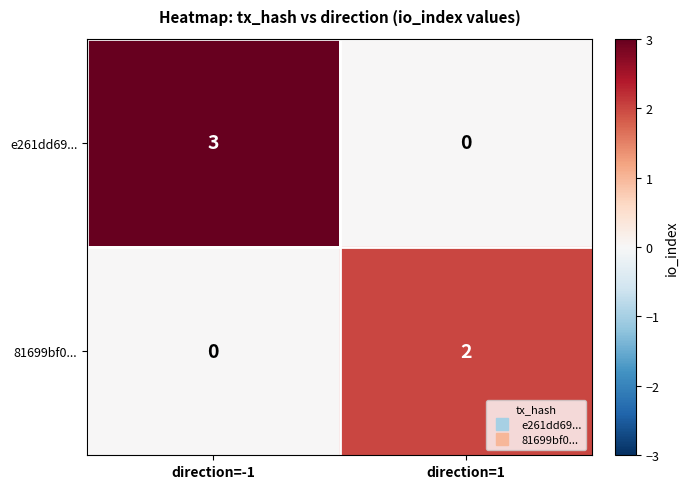

Which series changed the most between direction=-1 and direction=1?

e261dd69...